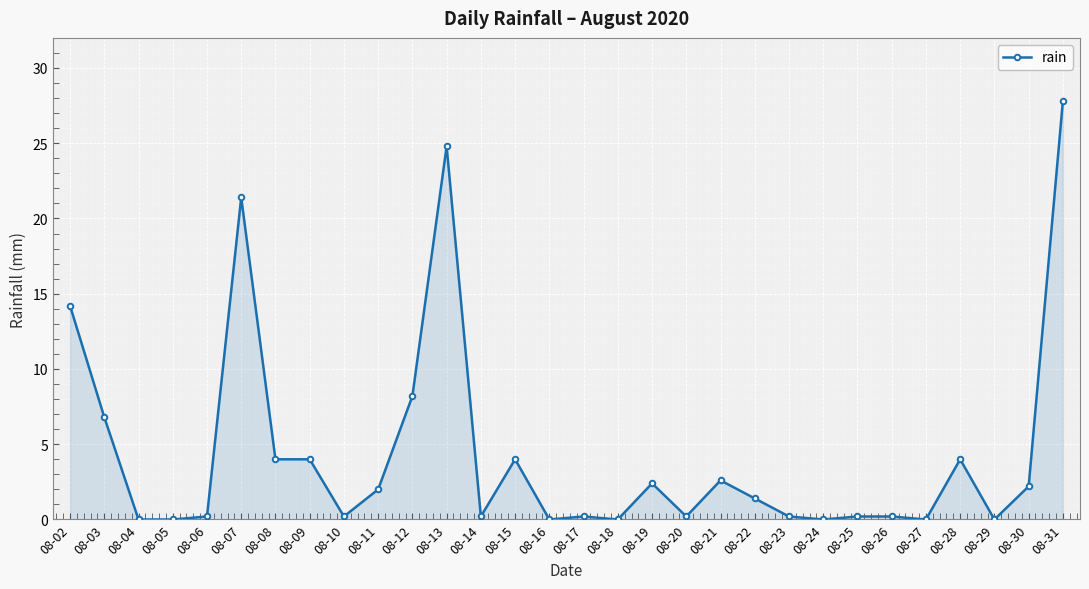

How many values are below 1?

15